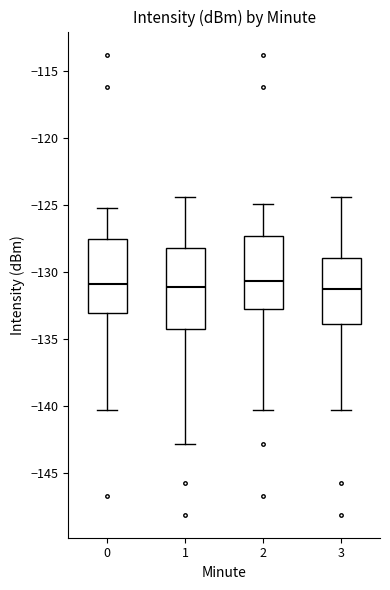

Reading left to right, transcribe this box plot: for each box, give where its median line is, the range the box spans, and where its two whiskers end, as read against the y-axis. The values are not printed on the chart, so give them approximately, as read against the axis.

0: median -131.0, box -133.0 to -127.5, whiskers -140.5 to -125.0
1: median -131.0, box -134.0 to -128.0, whiskers -143.0 to -124.5
2: median -130.5, box -132.5 to -127.5, whiskers -140.5 to -125.0
3: median -131.0, box -134.0 to -129.0, whiskers -140.5 to -124.5